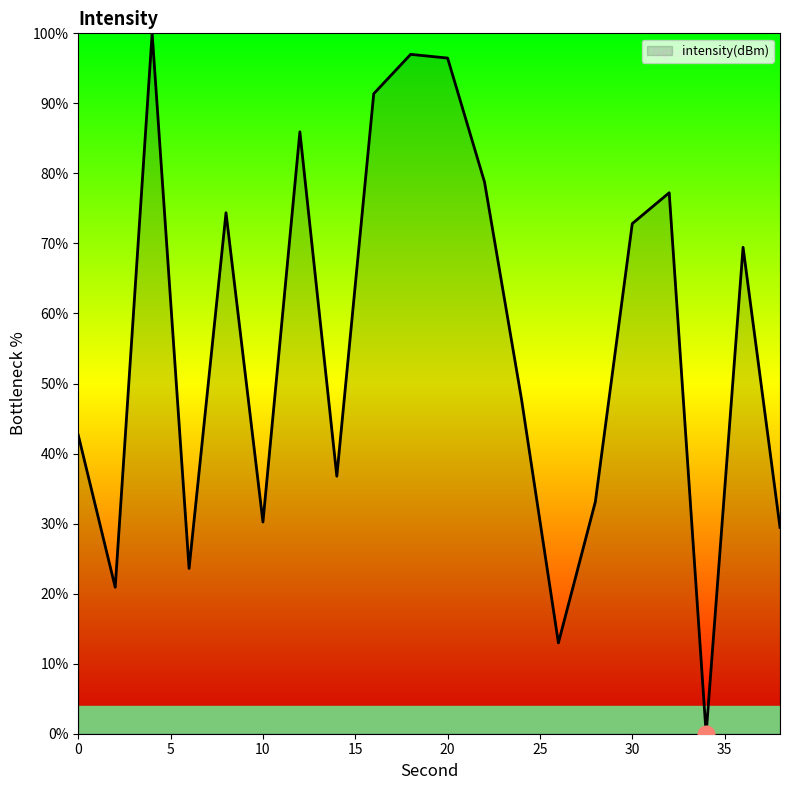

What is the difference between the maximum and minimum values?

100.0